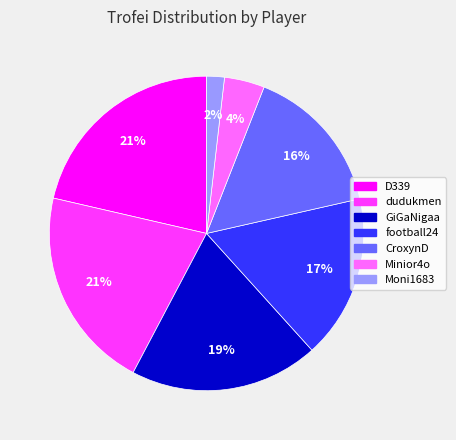

What percentage is the CroxynD slice, to the nearest percent?

16%